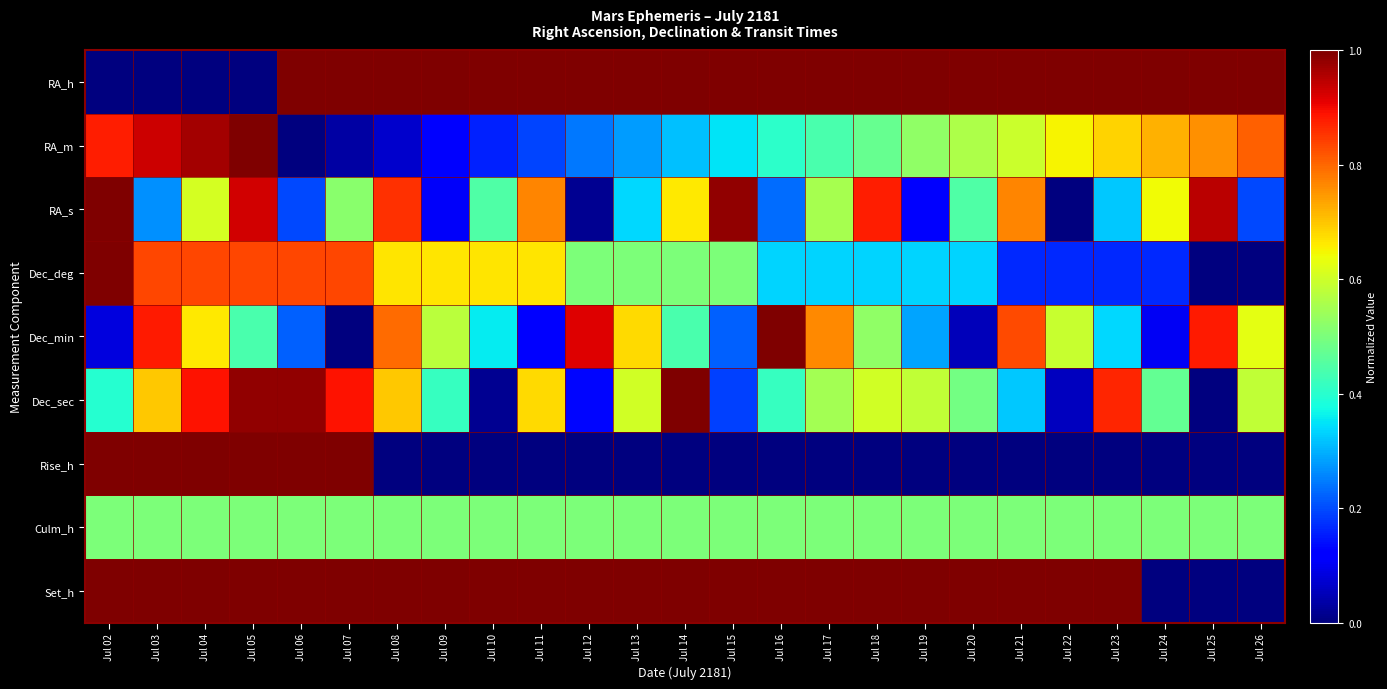

Between Jul 04 and Jul 18, which is larger?

Jul 18